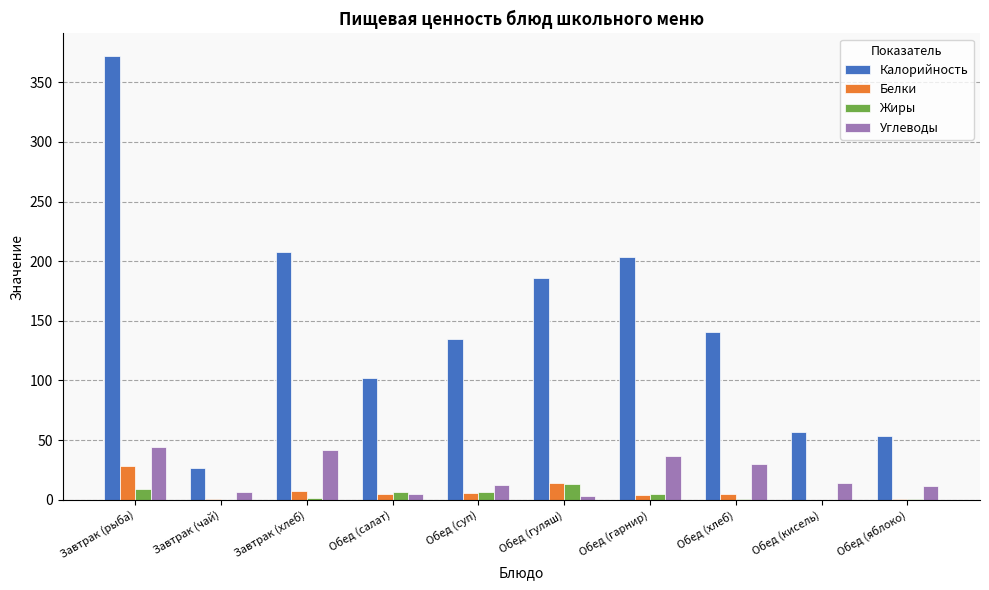

Which series changed the most between Завтрак (чай) and Обед (гарнир)?

Калорийность